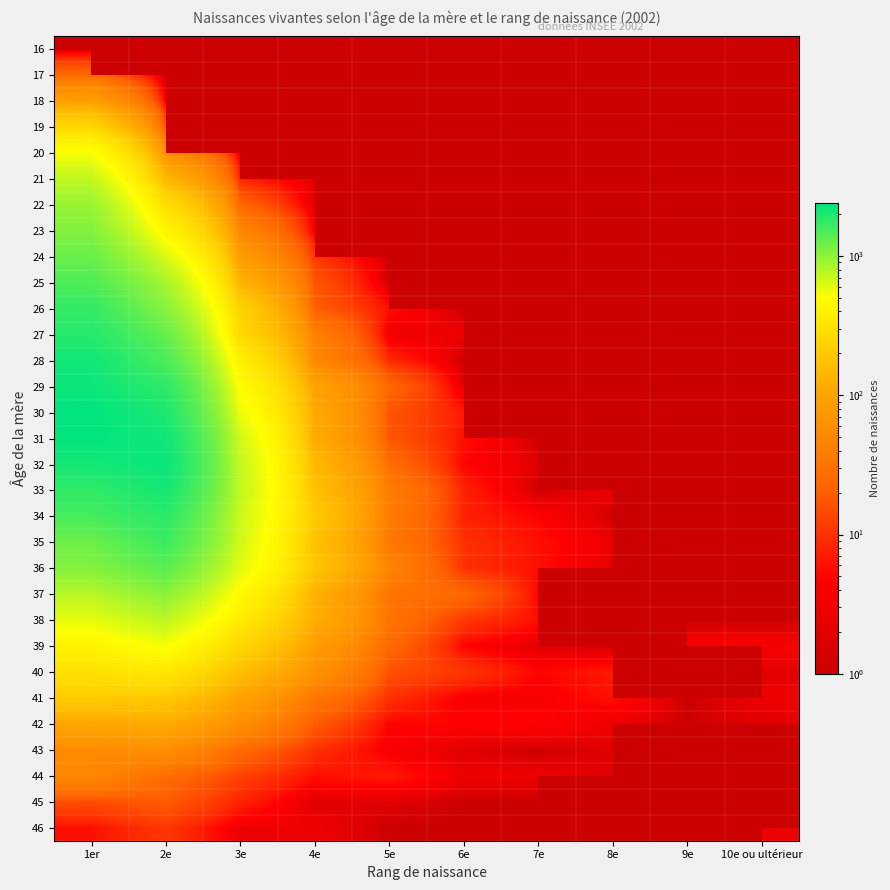

Between 2e and 10e ou ultérieur, which is larger?

10e ou ultérieur